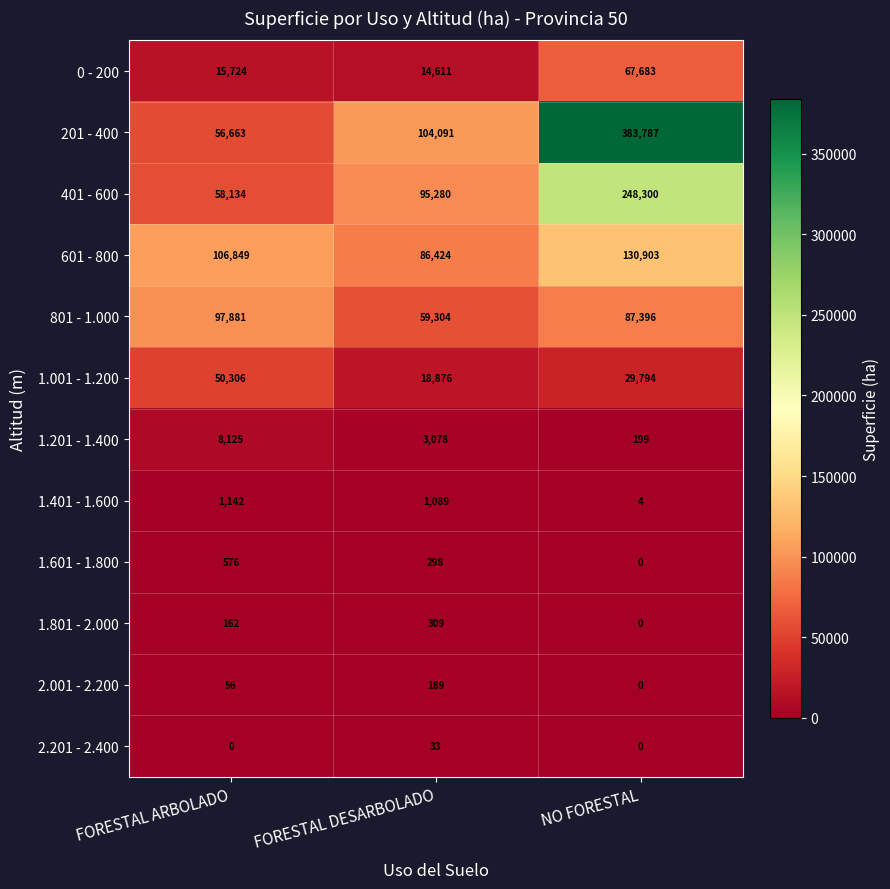

What is the greatest value displayed?

383787